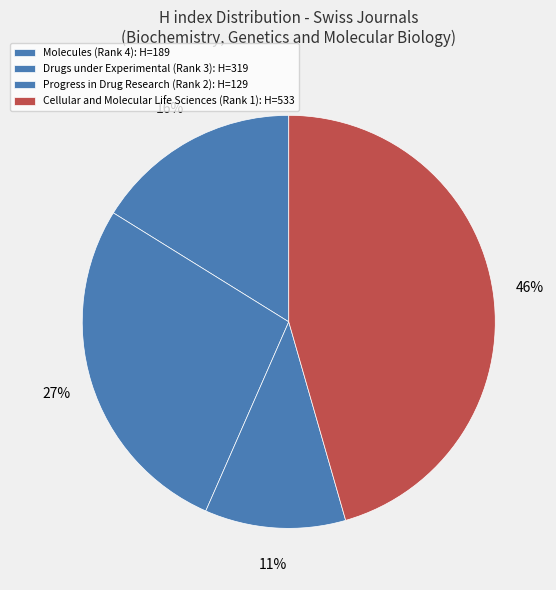

Count the number of slices in the pie.

4